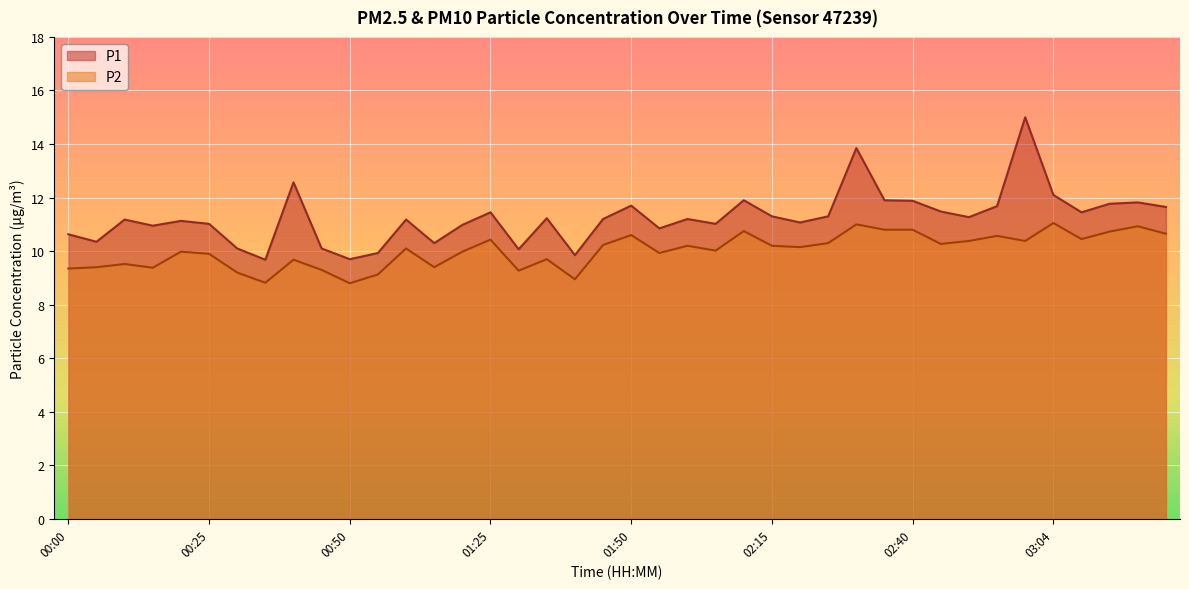

In P2, how many points are higher than both neighbors (excluding endpoints)?

13